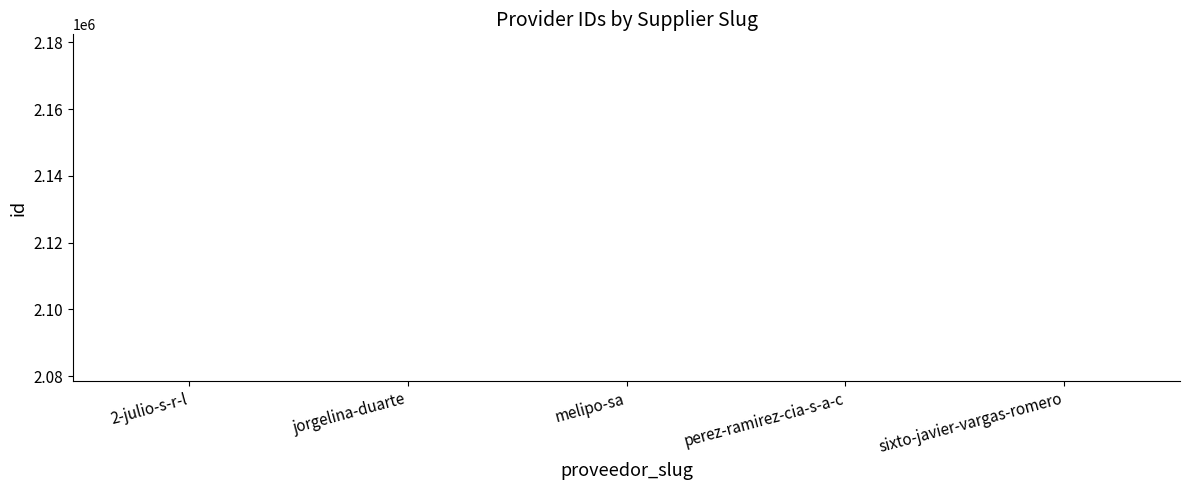

How many categories are shown in the chart?

5